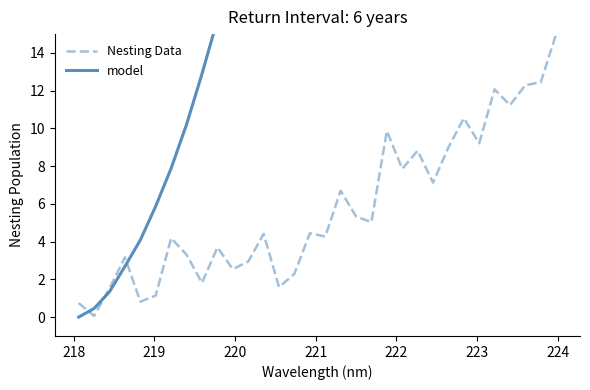

What is the greatest value displayed?

169.0